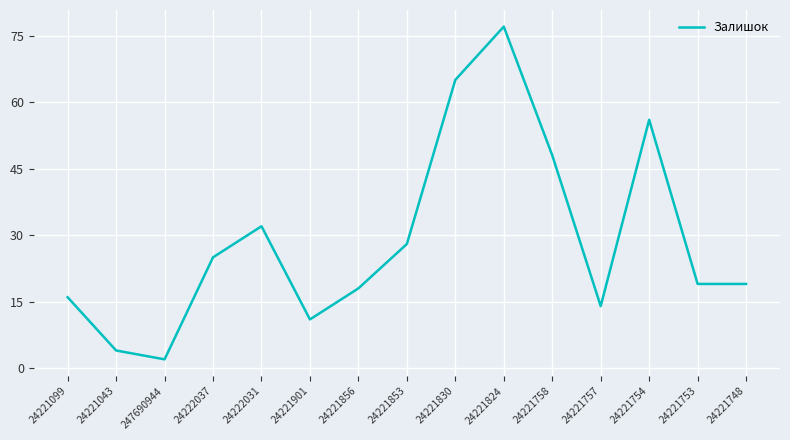

What position from the left is 24221748?

15